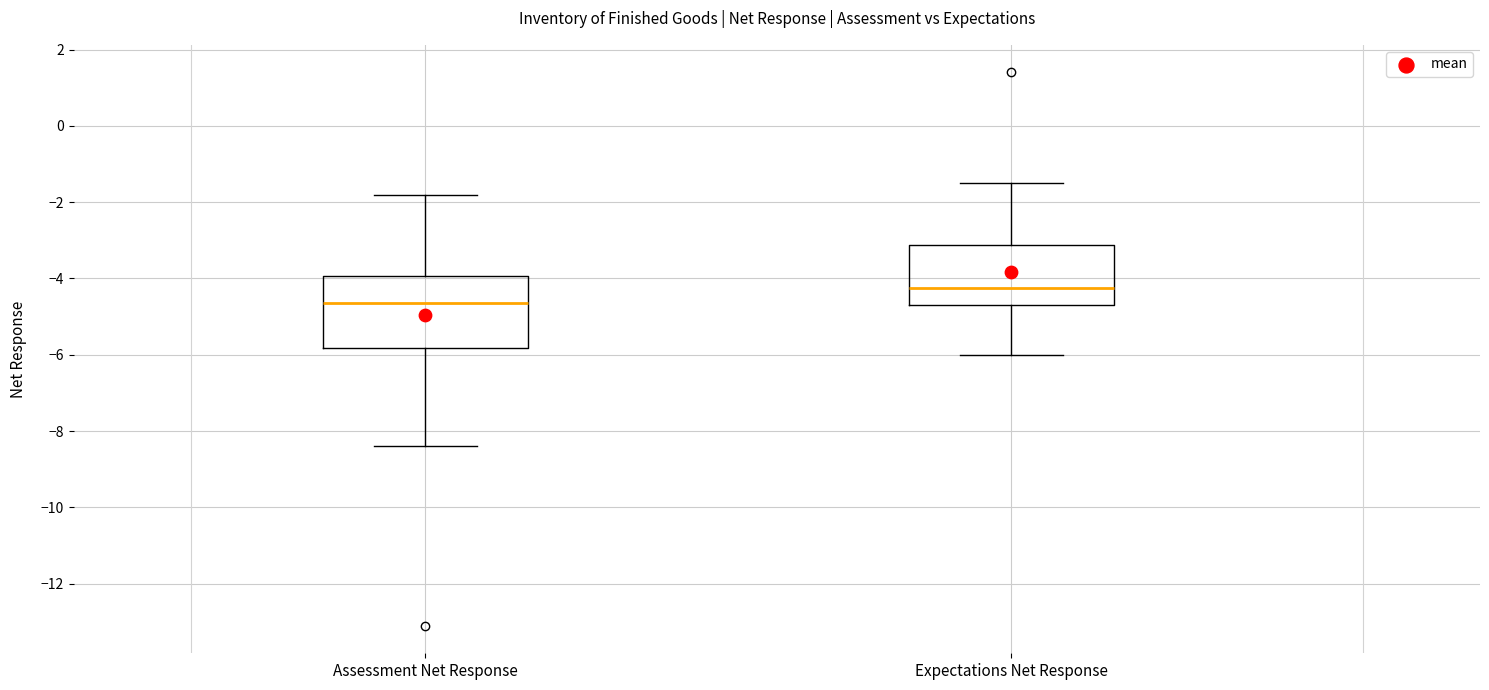

Reading left to right, transcribe this box plot: for each box, give where its median line is, the range the box spans, and where its two whiskers end, as read against the y-axis. The values are not printed on the chart, so give them approximately, as read against the axis.

Assessment Net Response: median -4.6, box -5.8 to -4.0, whiskers -8.4 to -1.8
Expectations Net Response: median -4.2, box -4.6 to -3.2, whiskers -6.0 to -1.4